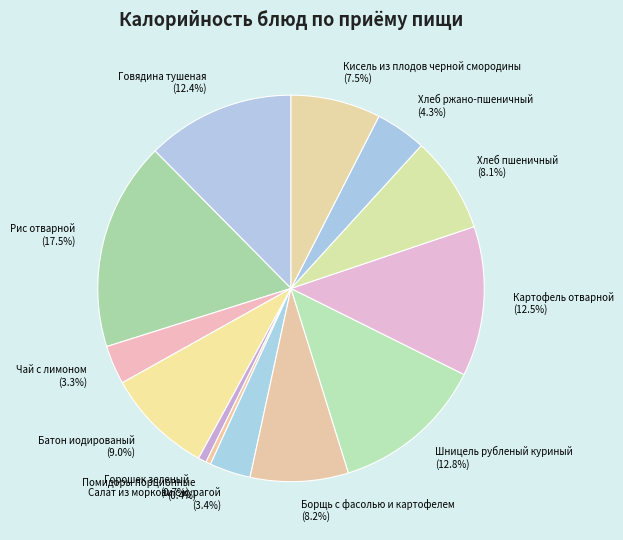

Which category has the biggest portion of the pie?

Рис отварной